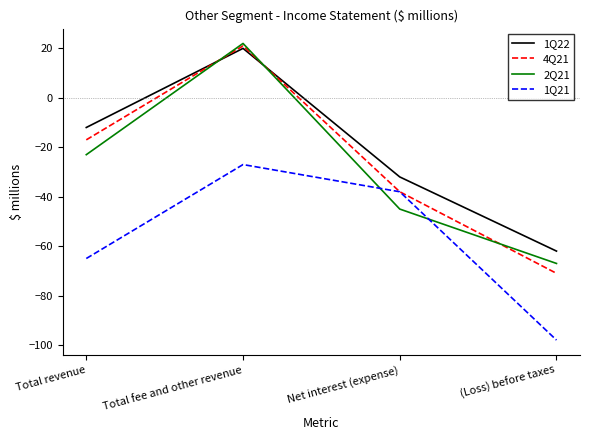

True or false: 2Q21 has more than 0 interior local peaks.

True